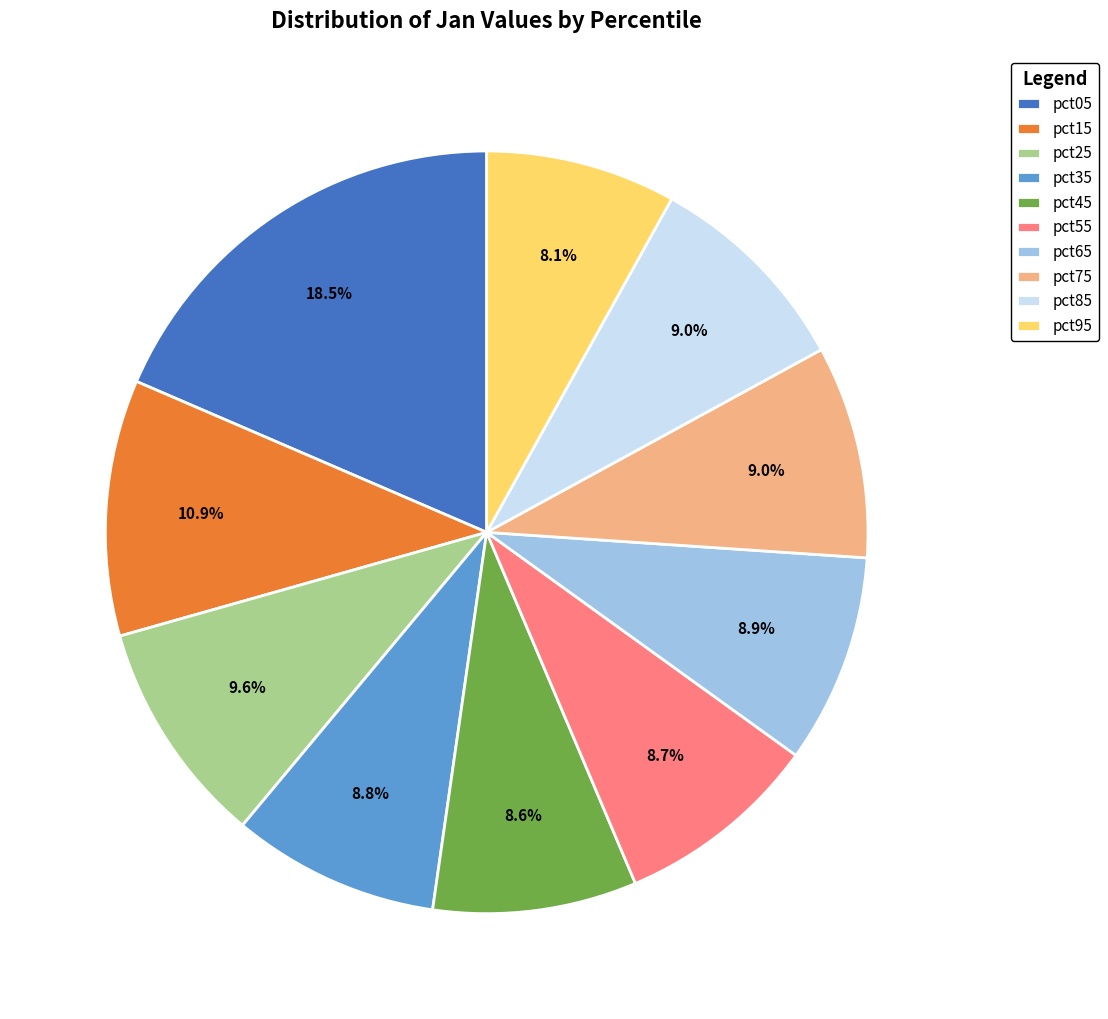

Do pct75 and pct15 together represent more than half of the pie?

No